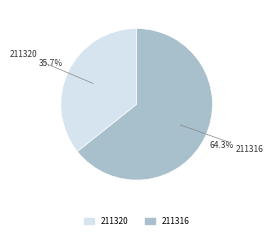

Do 211316 and 211320 together represent more than half of the pie?

Yes